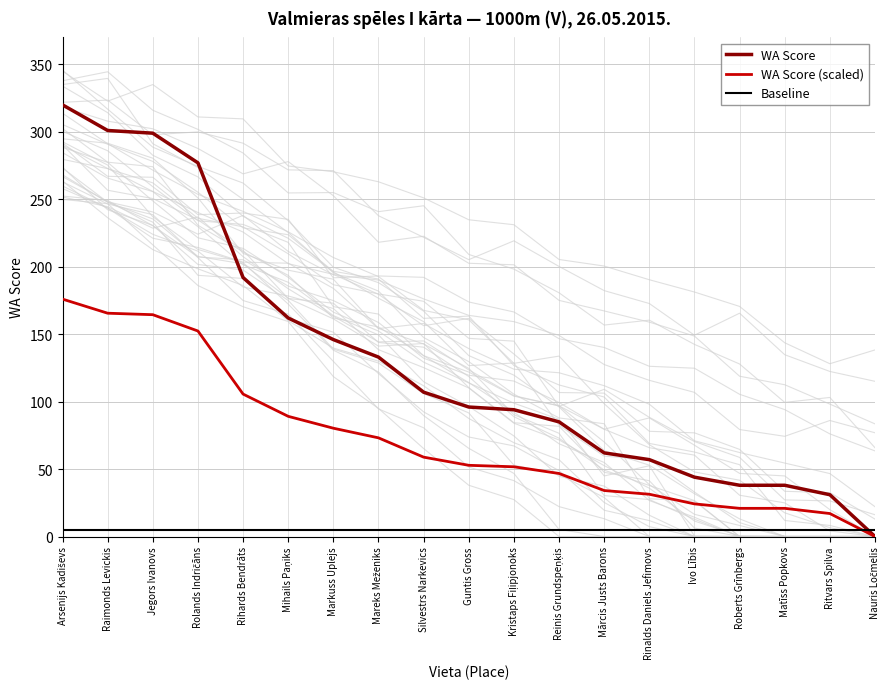

Rank the categories by Baseline value from highest to lowest.

Arsenijs Kadiševs, Raimonds Levickis, Jegors Ivanovs, Rolands Indričāns, Rihards Bendrāts, Mihails Paņiks, Markuss Uplejs, Mareks Meženiks, Silvestrs Narkevics, Guntis Gross, Kristaps Fiļipjonoks, Reinis Grundspeņķis, Mārcis Justs Barons, Rinalds Daniels Jefimovs, Ivo Lībis, Roberts Grīnbergs, Matīss Popkovs, Ritvars Spilva, Nauris Ločmelis